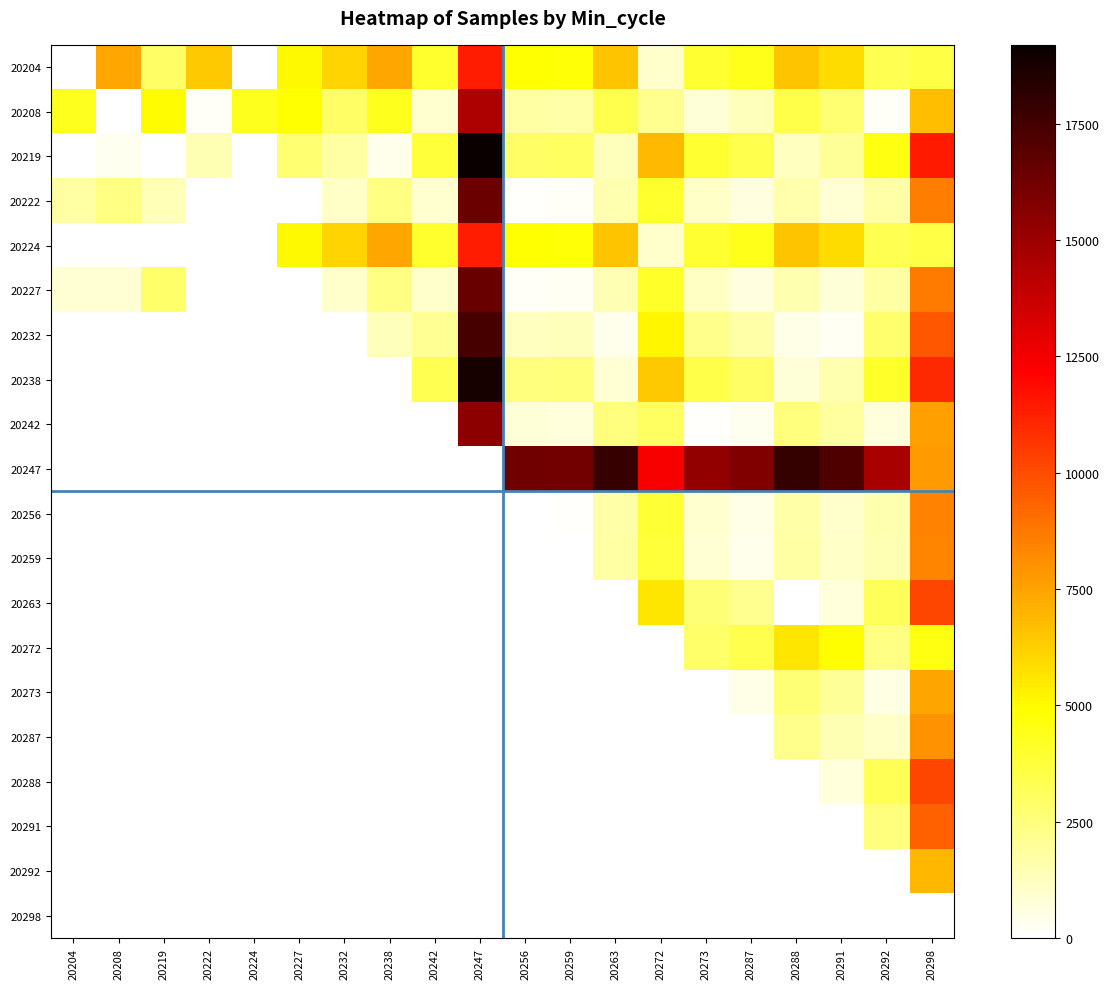

List the series in order of their peak value, highest first.

20219, 20238, 20247, 20232, 20227, 20222, 20242, 20208, 20204, 20224, 20288, 20263, 20291, 20256, 20259, 20287, 20273, 20292, 20272, 20298